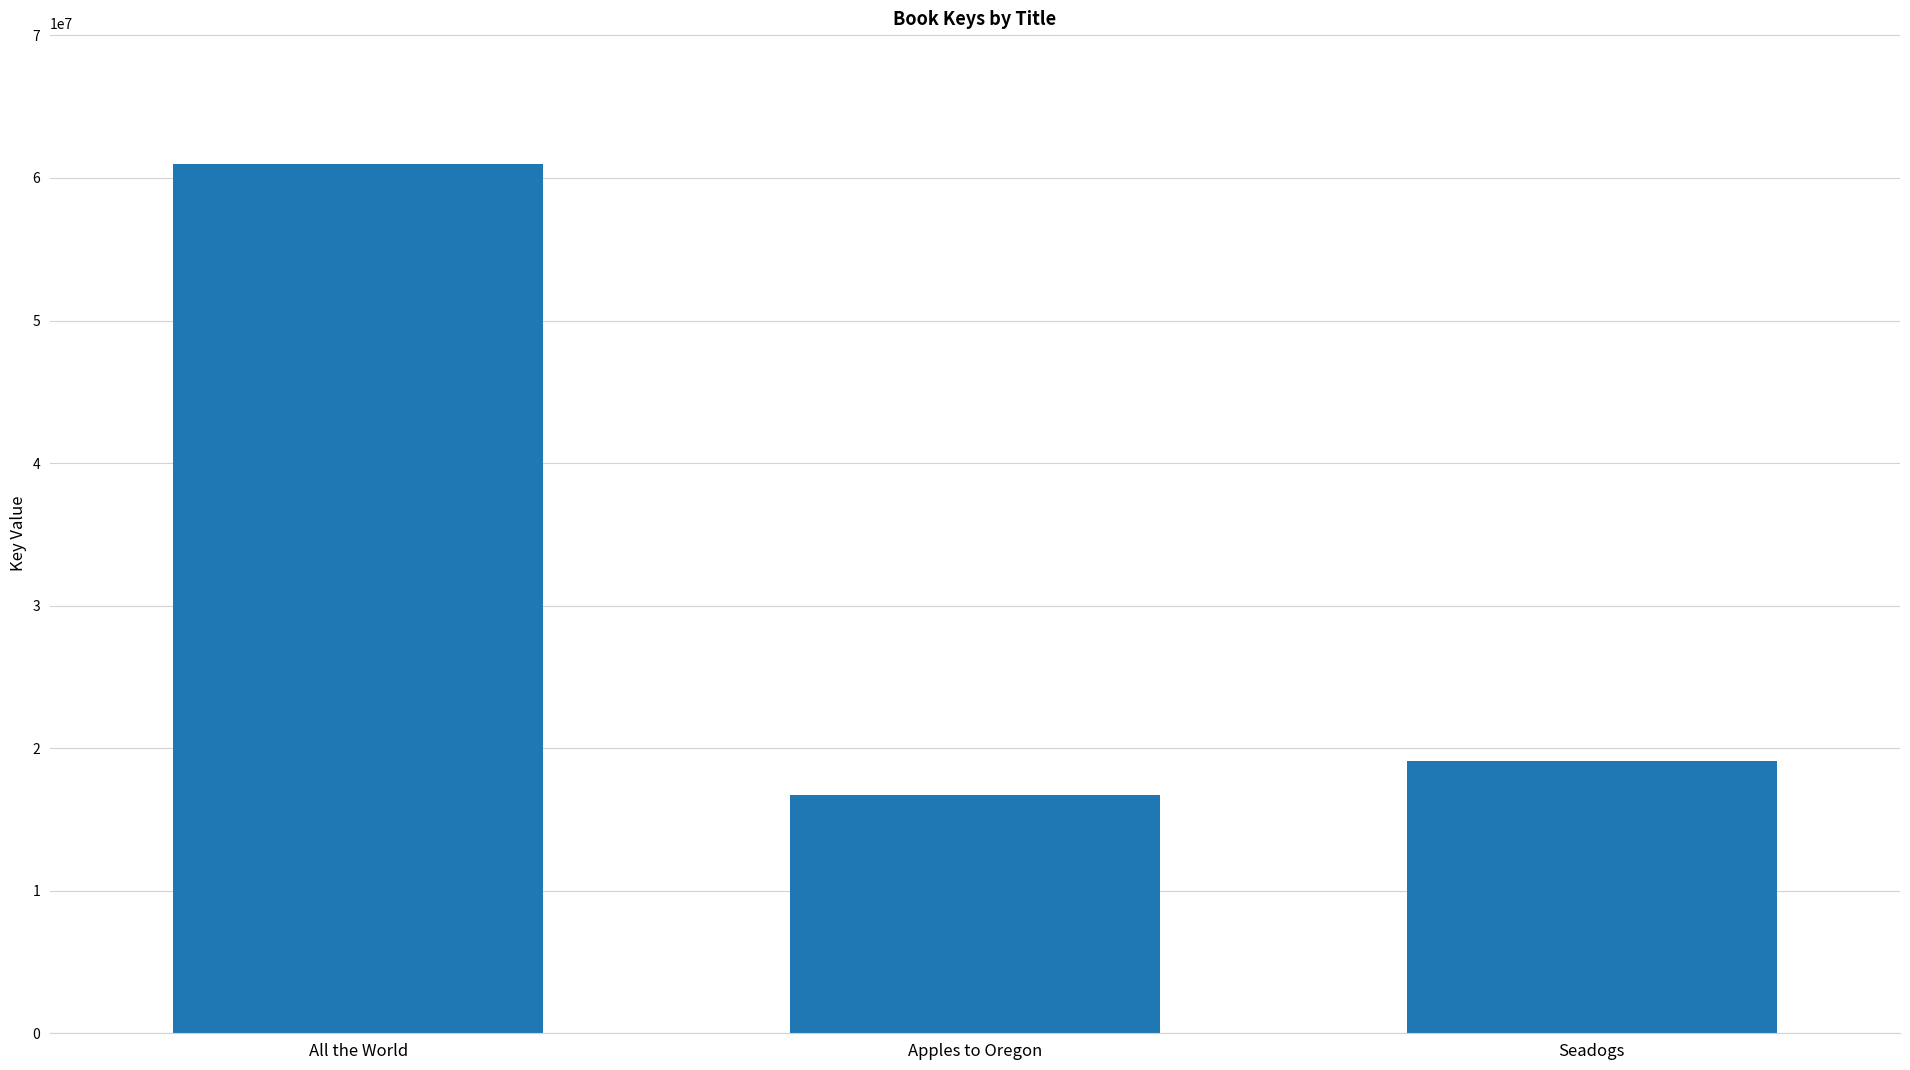

What position from the left is All the World?

1